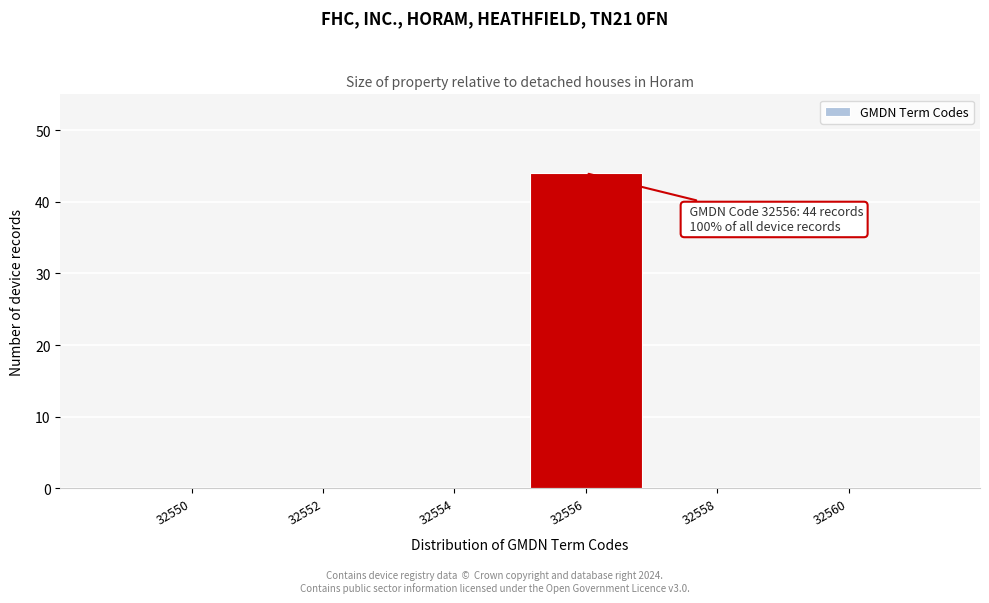

Reading right to left, extract all data points from this chart.

32560=0	32558=0	32556=44	32554=0	32552=0	32550=0